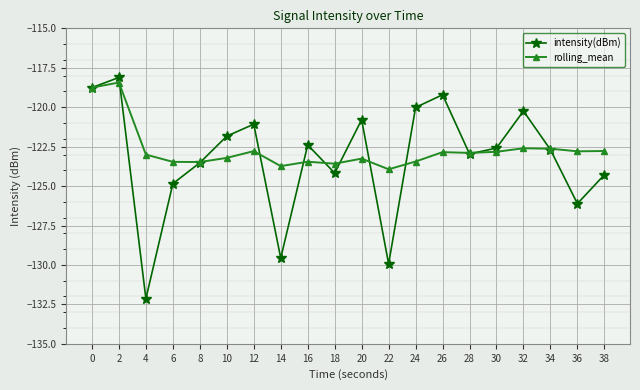

Is it true that intensity(dBm) equals -123.5 at 8?

True